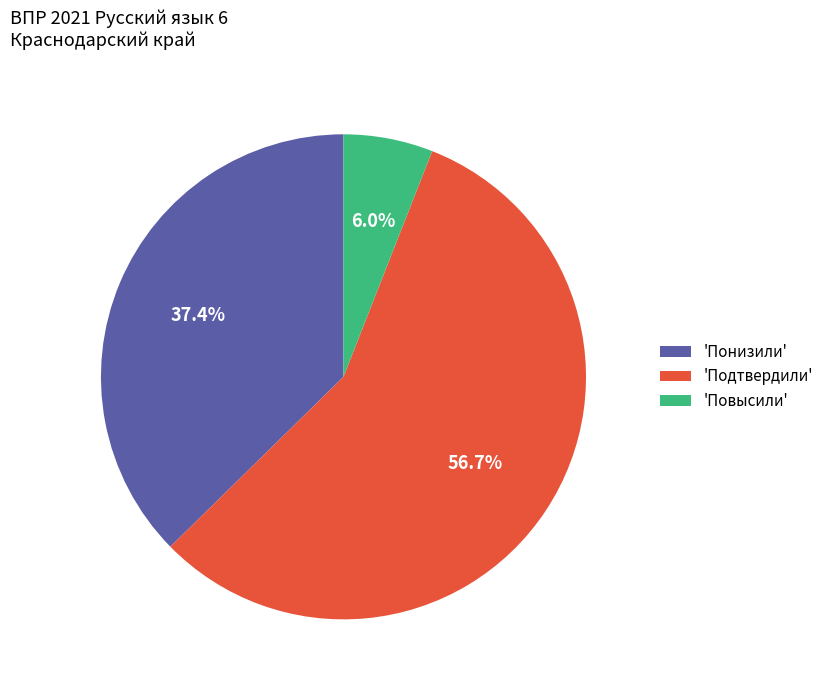

Rank the categories by value from highest to lowest.

'Подтвердили', 'Понизили', 'Повысили'